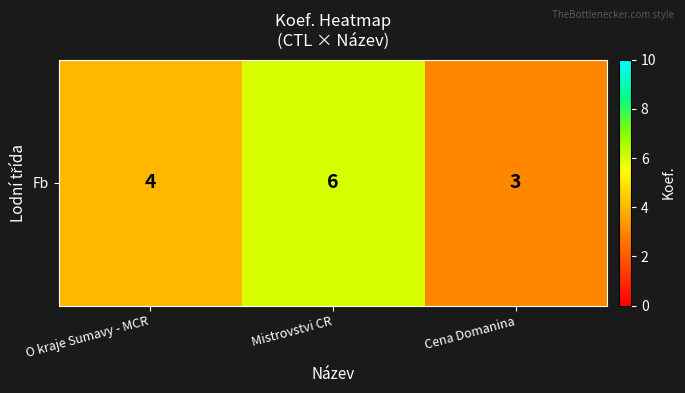

List the labels in order of value, largest first.

Mistrovstvi CR, O kraje Sumavy - MCR, Cena Domanina